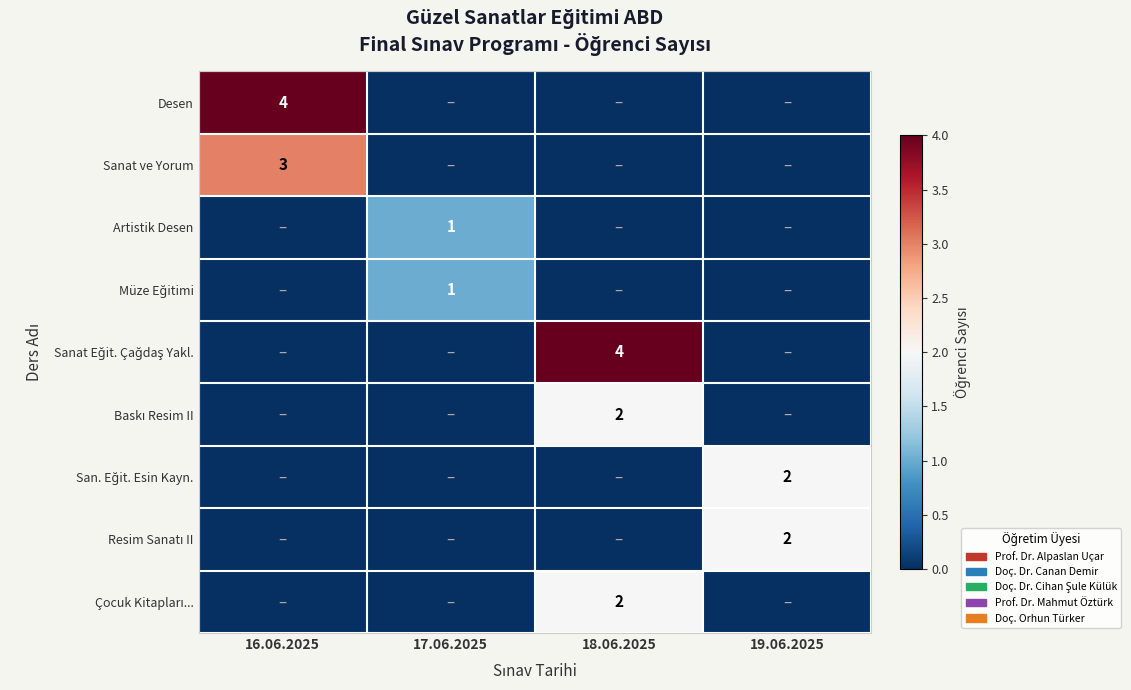

True or false: Sanat ve Yorum has a value of 3 at 16.06.2025.

True